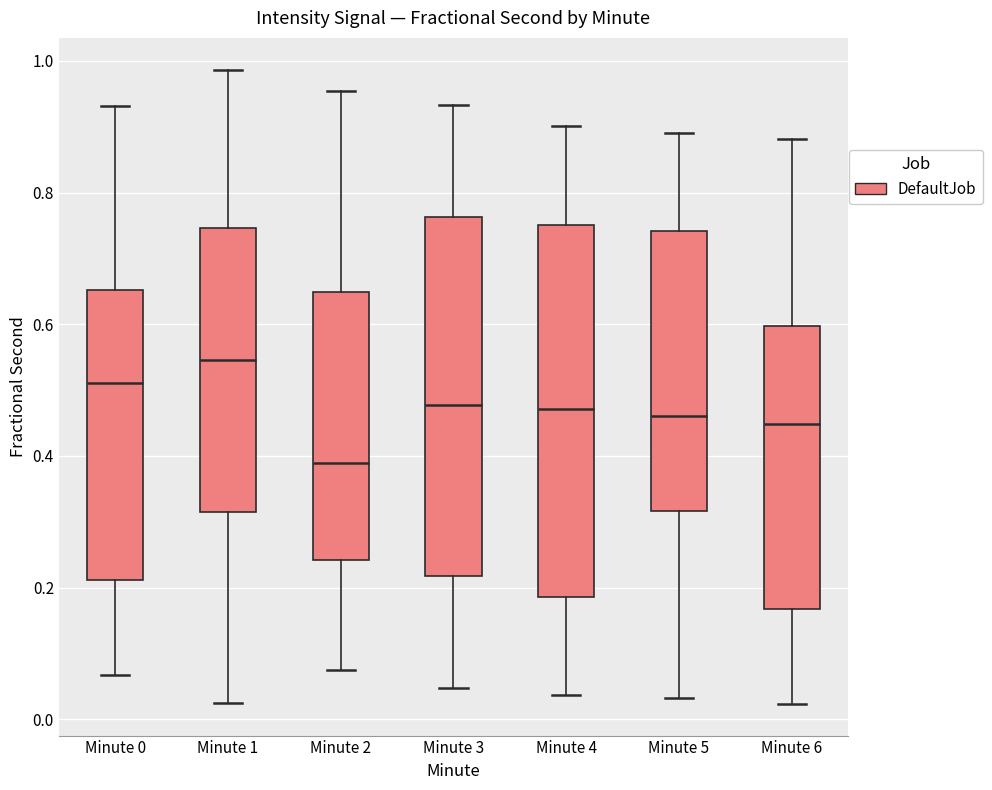

Where does the upper whisker of the box for Minute 1 end on the y-axis? The values are not printed on the chart, so give them approximately, as read against the axis.

0.98